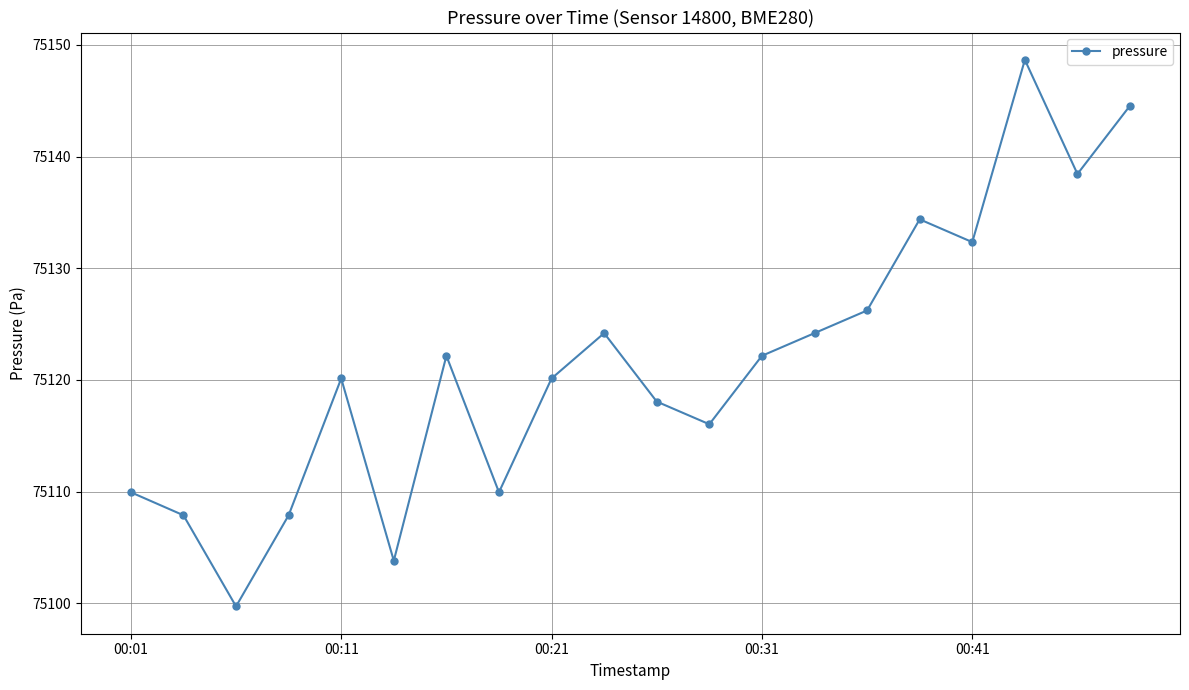

Reading left to right, list all the values displayed in this chart.

75109.9	75107.9	75099.7	75107.9	75120.1	75103.8	75122.2	75109.9	75120.1	75124.2	75118.1	75116.0	75122.2	75124.2	75126.2	75134.4	75132.3	75148.7	75138.4	75144.6